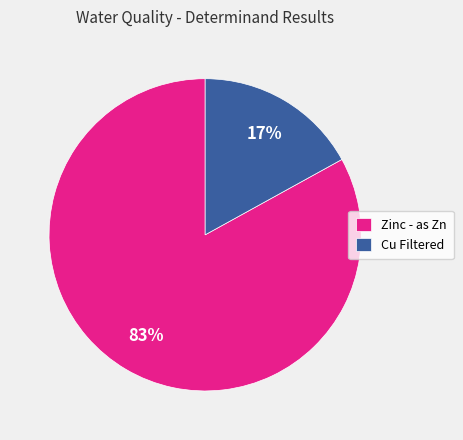

What is the ratio of the value at Zinc - as Zn to the value at Cu Filtered?

4.9